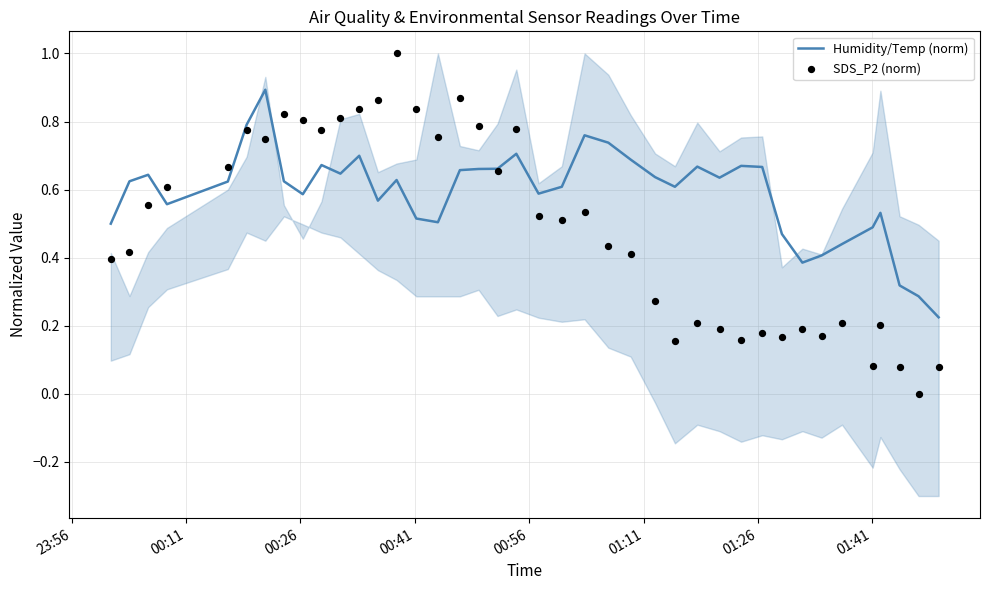

Which series reaches the minimum Y coordinate?

SDS_P2 (norm)